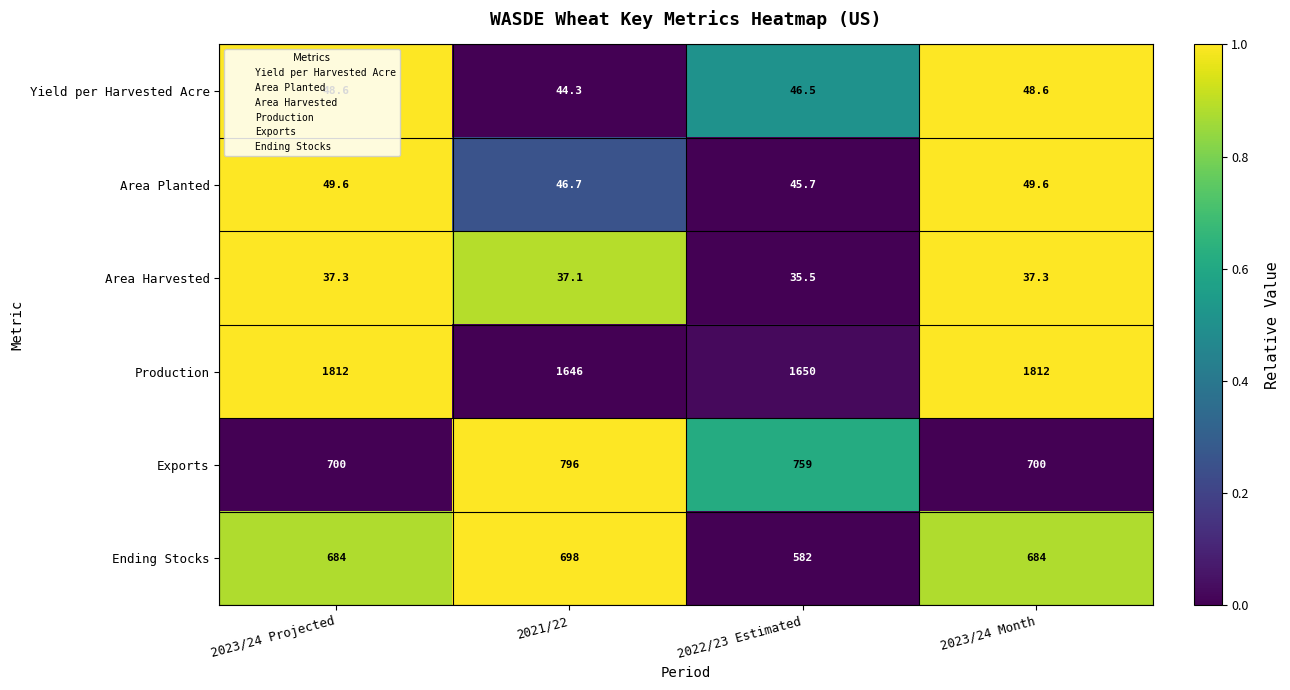

How many distinct data groups are displayed?

6